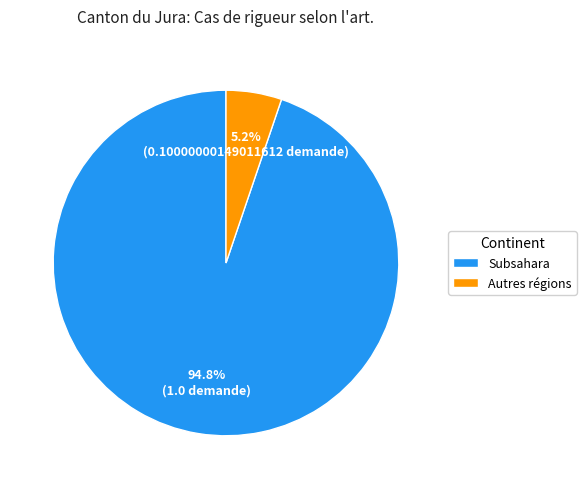

Rank the categories by value from lowest to highest.

Autres régions, Subsahara